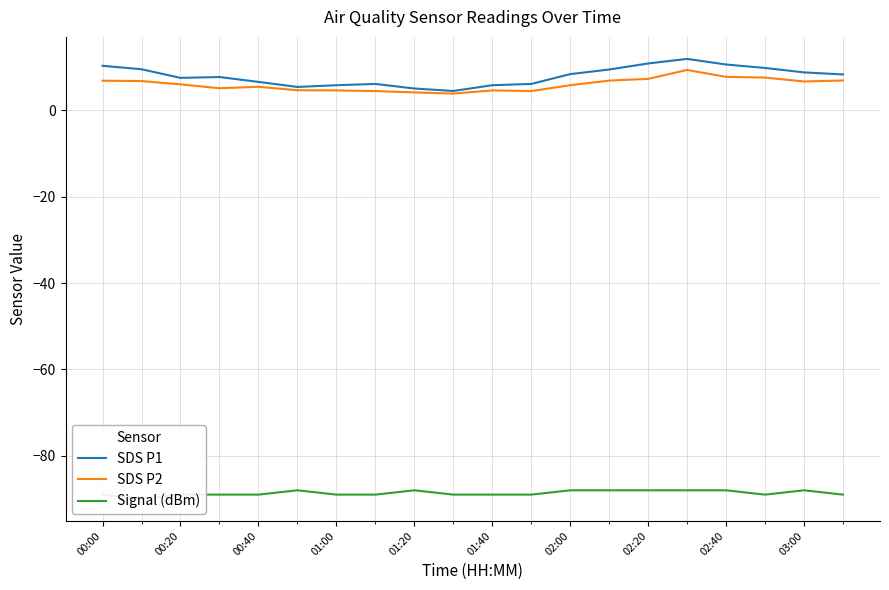

What is the value of the SDS P1 point at the 11th from the left?

5.8